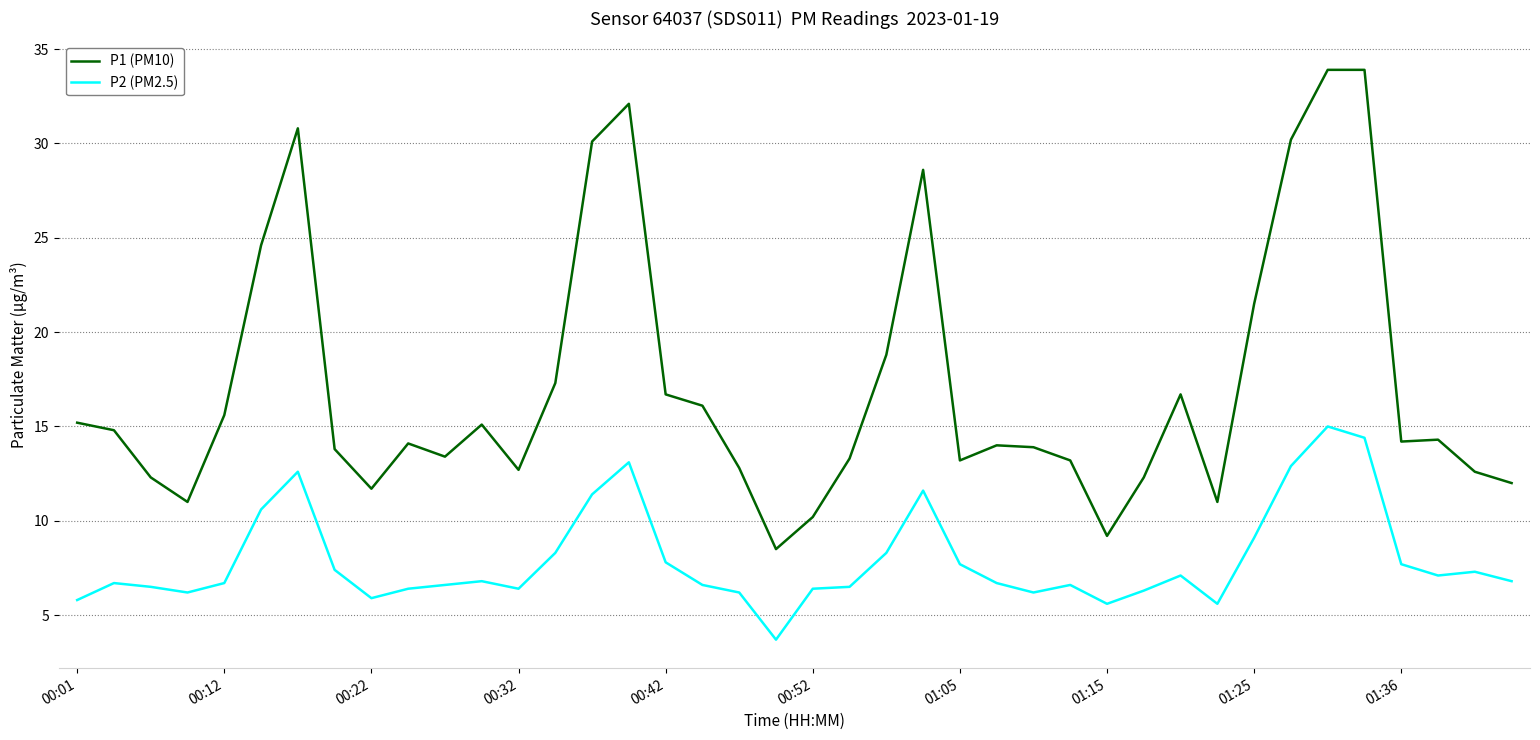

Which series has the widest spread of values?

P1 (PM10)